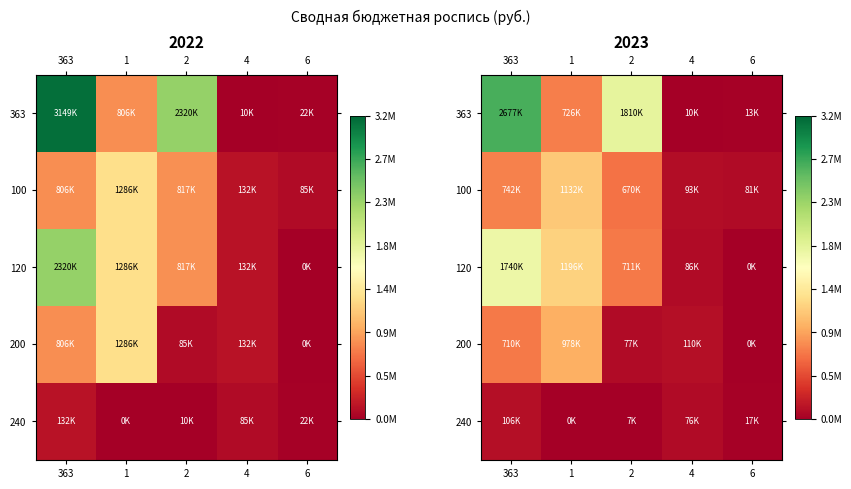

Which has a higher value, 363 or 1?

363